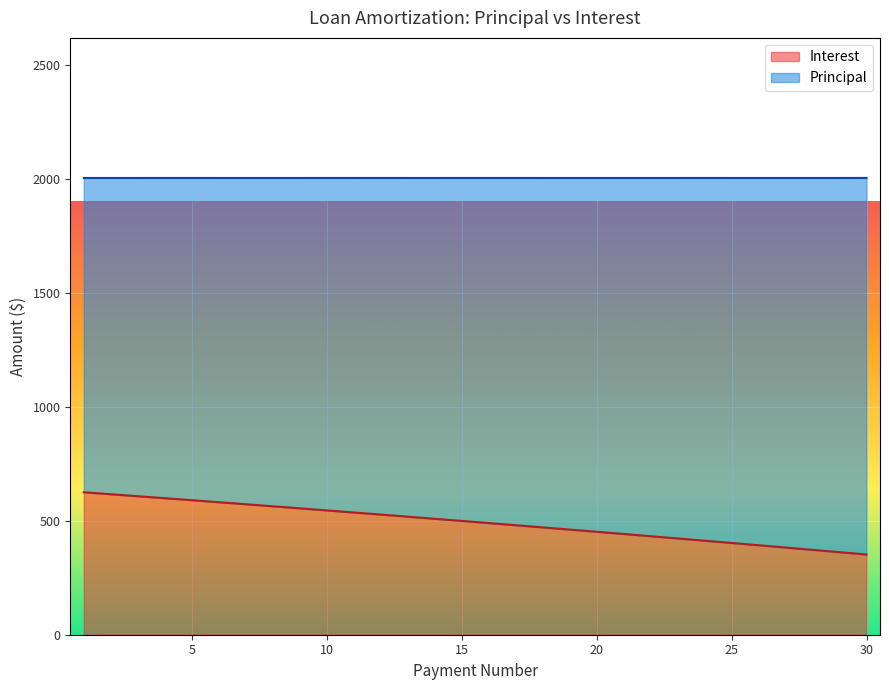

Count the number of values greater than 499.

15